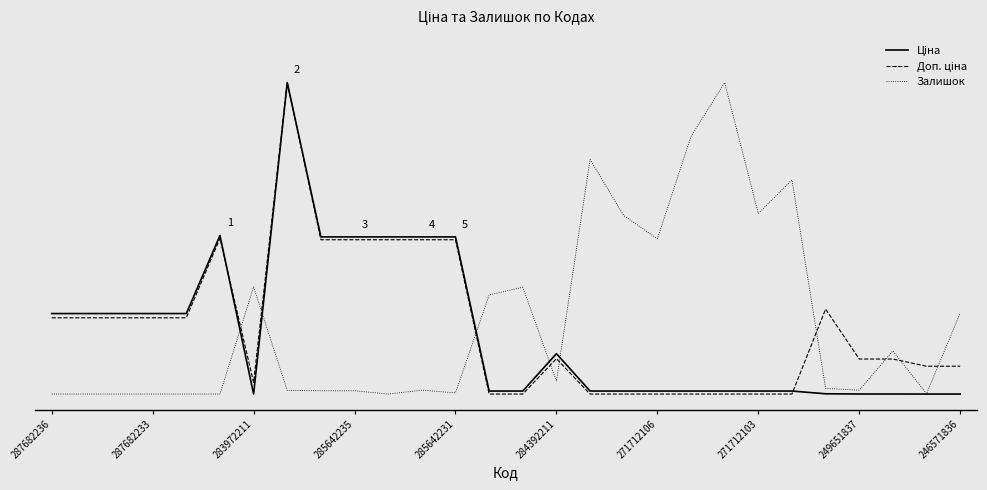

In Доп. ціна, how many points are higher than both neighbors (excluding endpoints)?

4